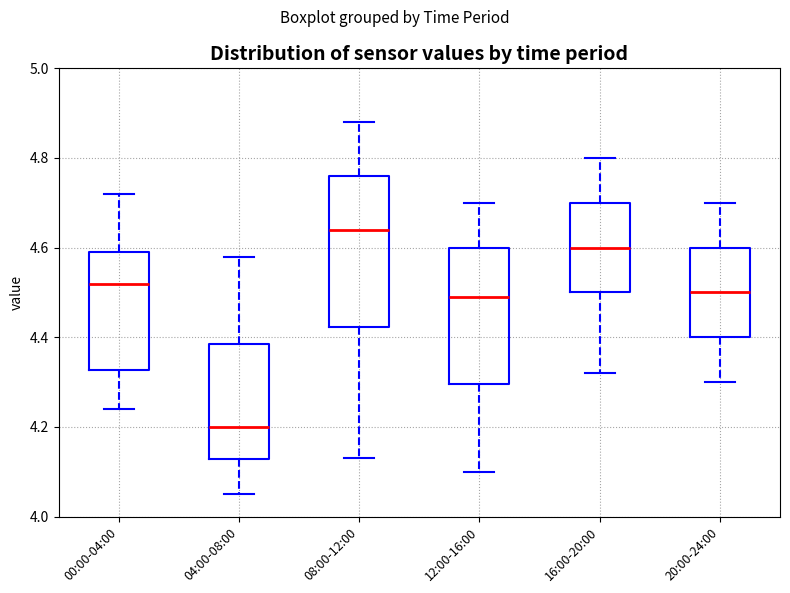

Reading left to right, transcribe this box plot: for each box, give where its median line is, the range the box spans, and where its two whiskers end, as read against the y-axis. The values are not printed on the chart, so give them approximately, as read against the axis.

00:00-04:00: median 4.52, box 4.32 to 4.60, whiskers 4.24 to 4.72
04:00-08:00: median 4.20, box 4.12 to 4.38, whiskers 4.06 to 4.58
08:00-12:00: median 4.64, box 4.42 to 4.76, whiskers 4.14 to 4.88
12:00-16:00: median 4.50, box 4.30 to 4.60, whiskers 4.10 to 4.70
16:00-20:00: median 4.60, box 4.50 to 4.70, whiskers 4.32 to 4.80
20:00-24:00: median 4.50, box 4.40 to 4.60, whiskers 4.30 to 4.70